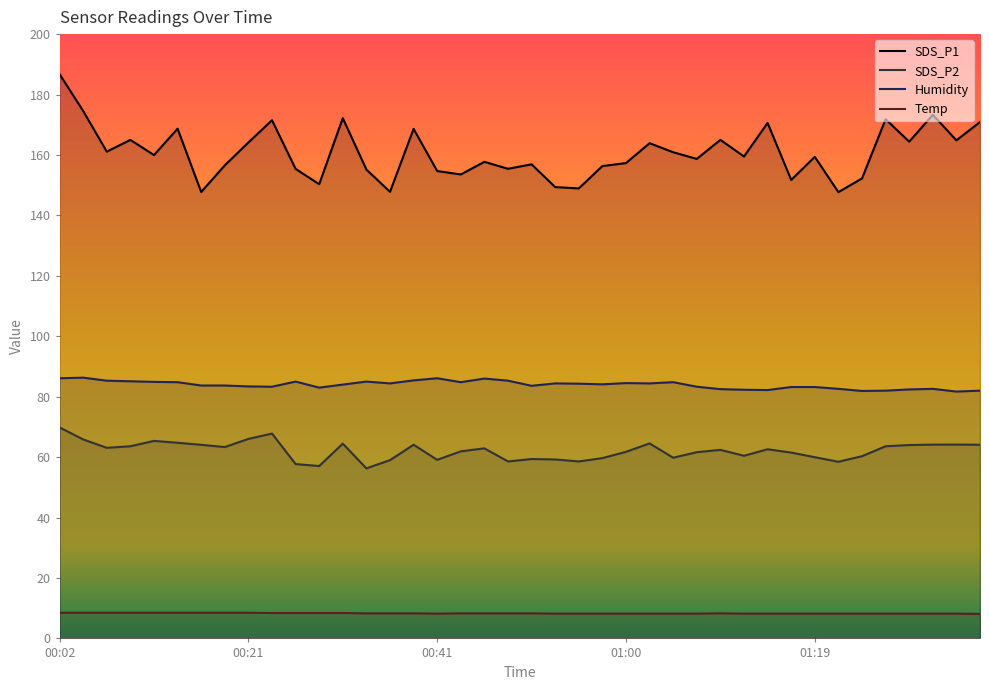

At which label does SDS_P1 first exceed 159?

00:02